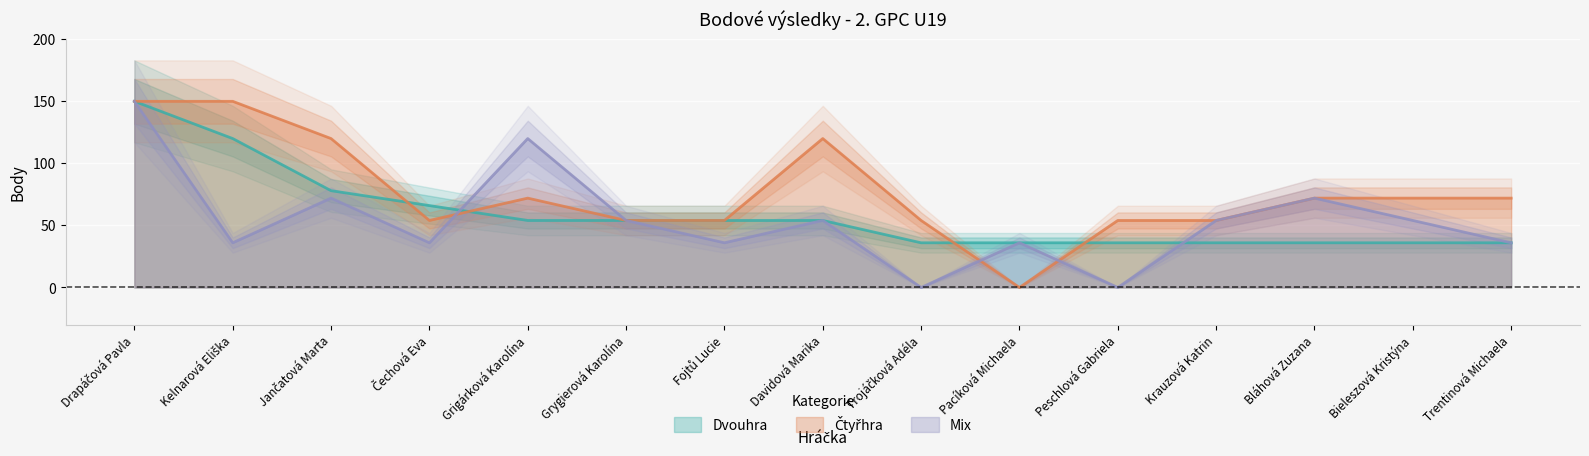

Reading left to right, what are all the values shown in this chart?

Dvouhra: 150	120	78	66	54	54	54	54	36	36	36	36	36	36	36
Čtyřhra: 150	150	120	54	72	54	54	120	54	0	54	54	72	72	72
Mix: 150	36	72	36	120	54	36	54	0	36	0	54	72	54	36